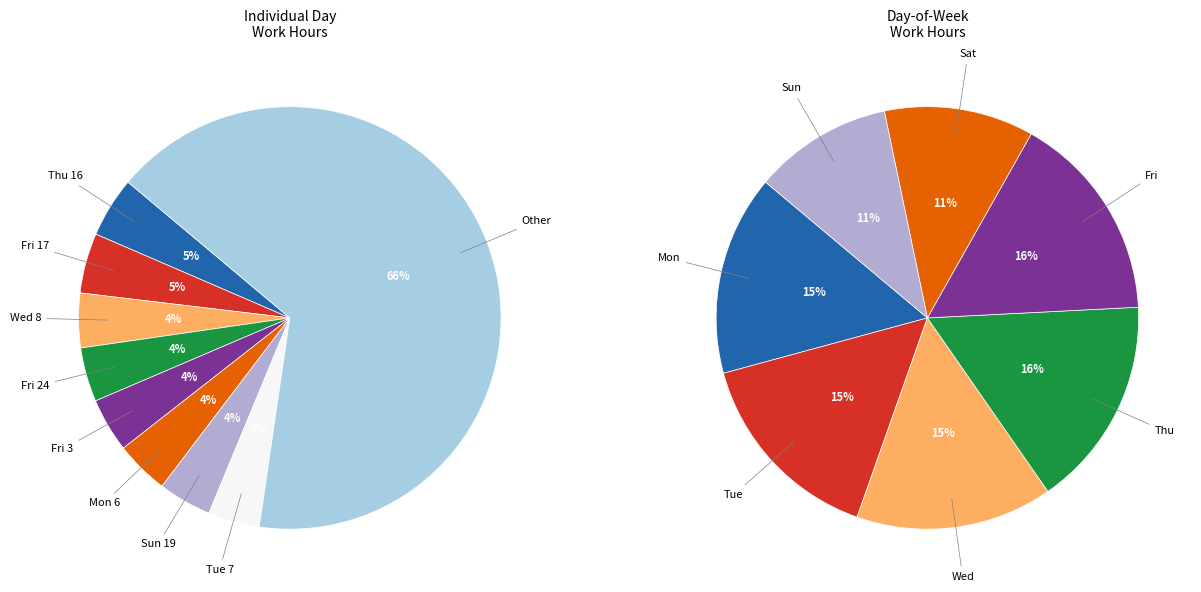

Does any single category account for the majority?

No